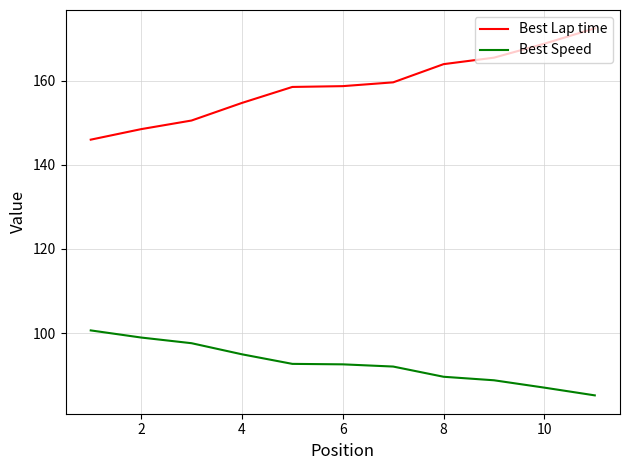

True or false: Best Speed and Best Lap time cross at least once.

False